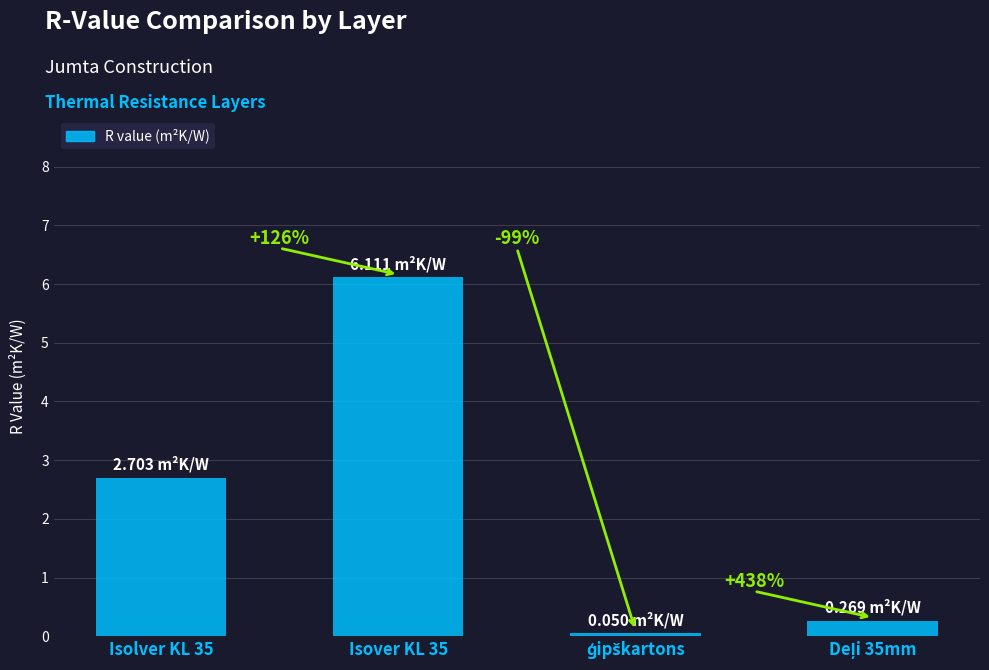

True or false: the data shows 4.4 at Isolver KL 35.

False